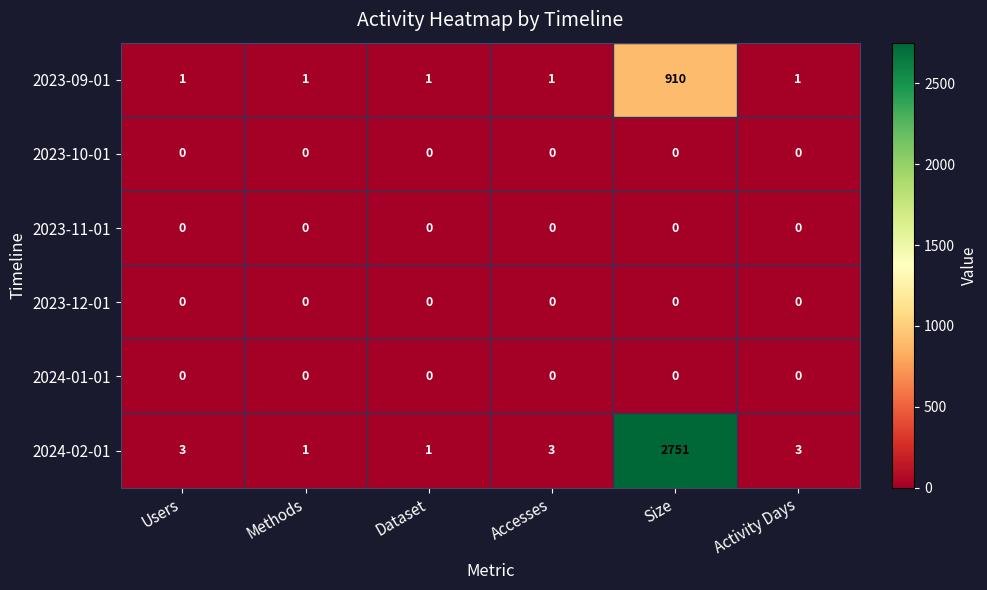

What is the greatest value displayed?

2751